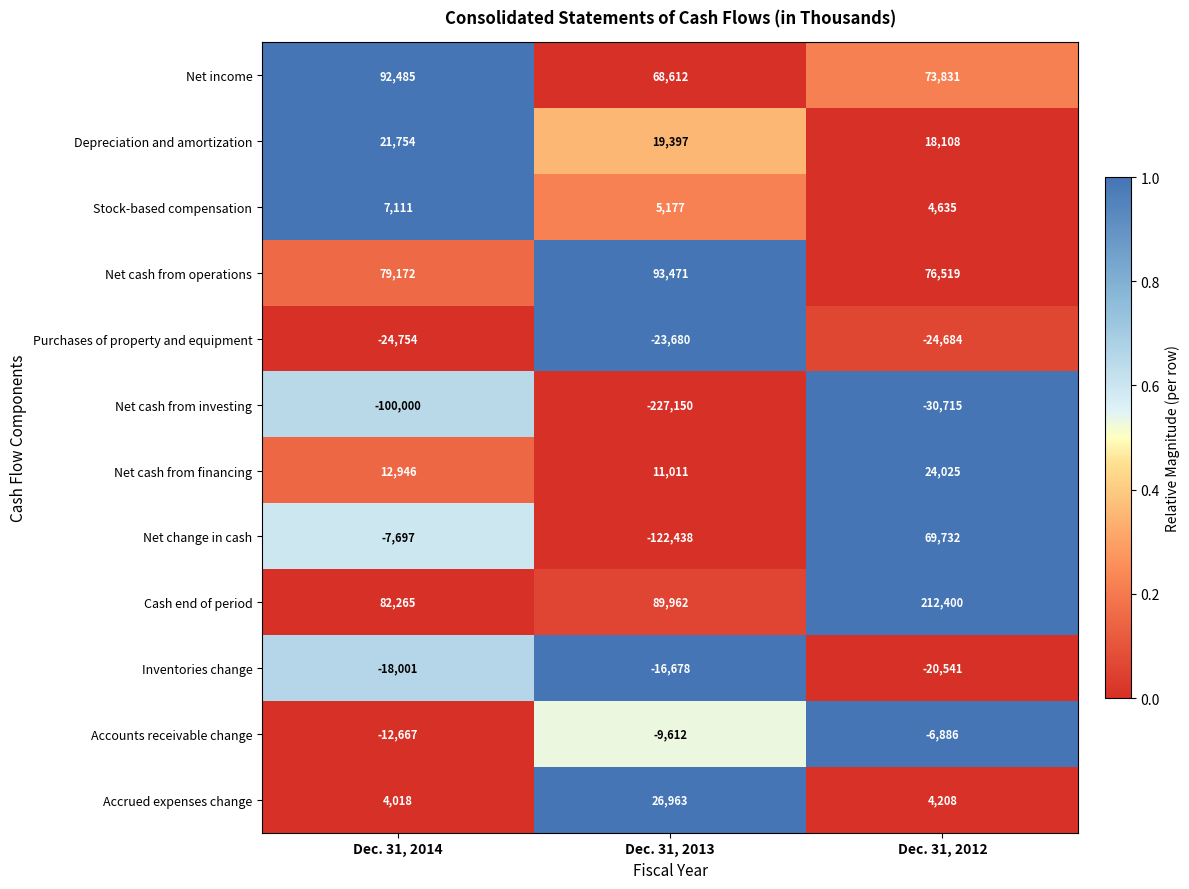

Count the Inventories change values in the range -20541 to -16678.

3